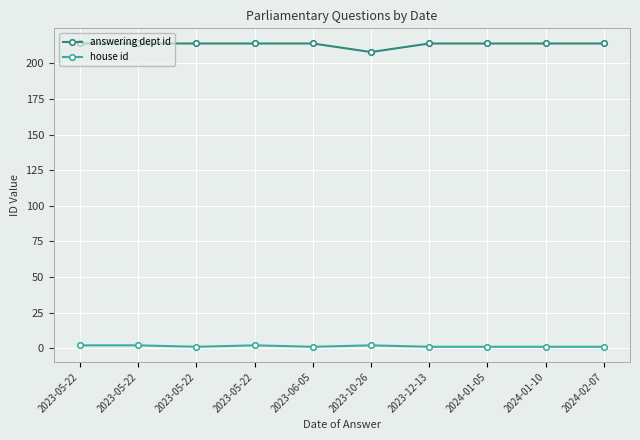

Is this an area chart (filled region under the line)?

No